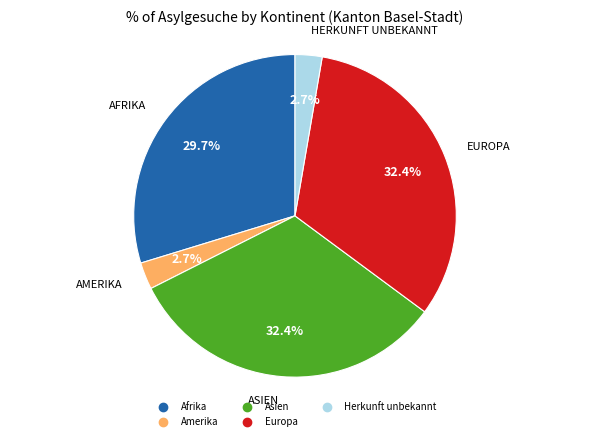

What is the ratio of the value at Amerika to the value at Europa?

0.1